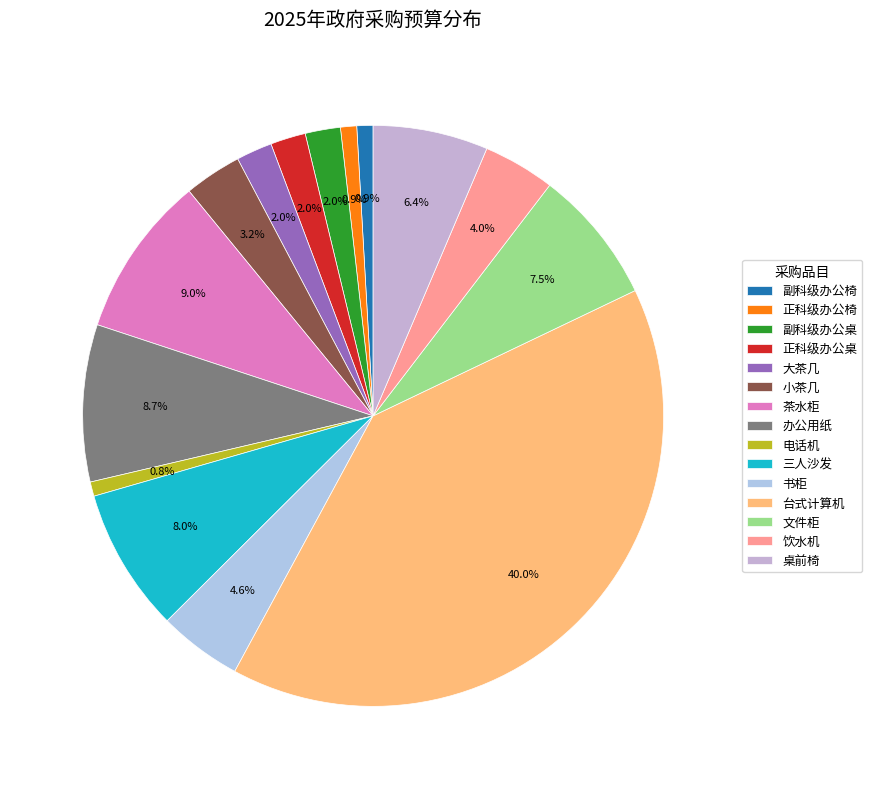

To the nearest percent, what is the difference between the 桌前椅 and 书柜 slice percentages?

2%